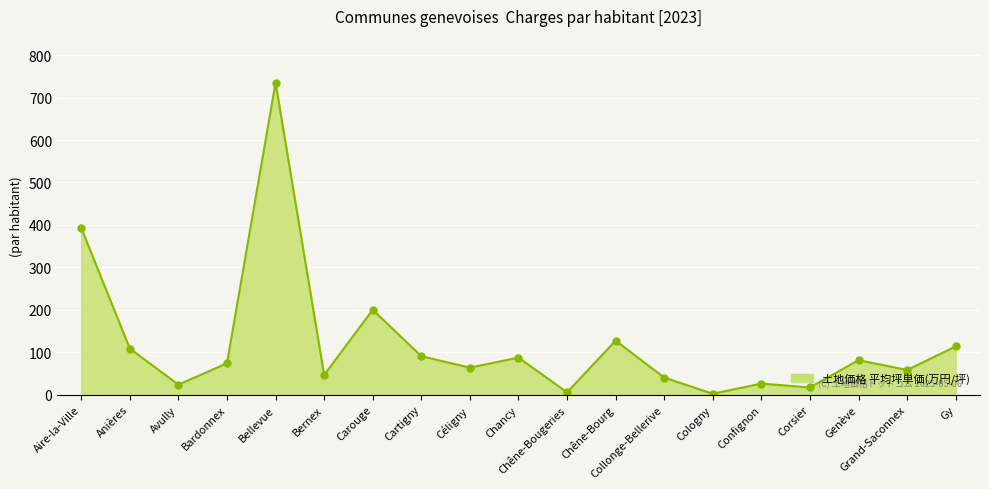

At which label is the value closest to 368?

Aire-la-Ville